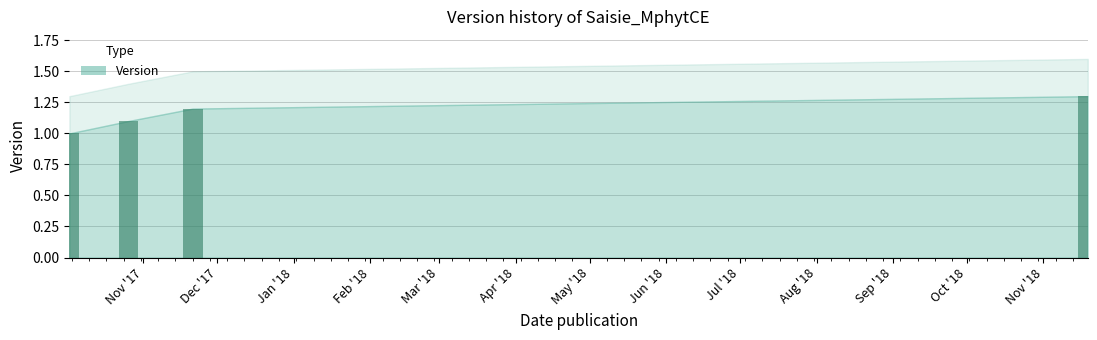

What is the value of the 4th bar from the left?

1.3